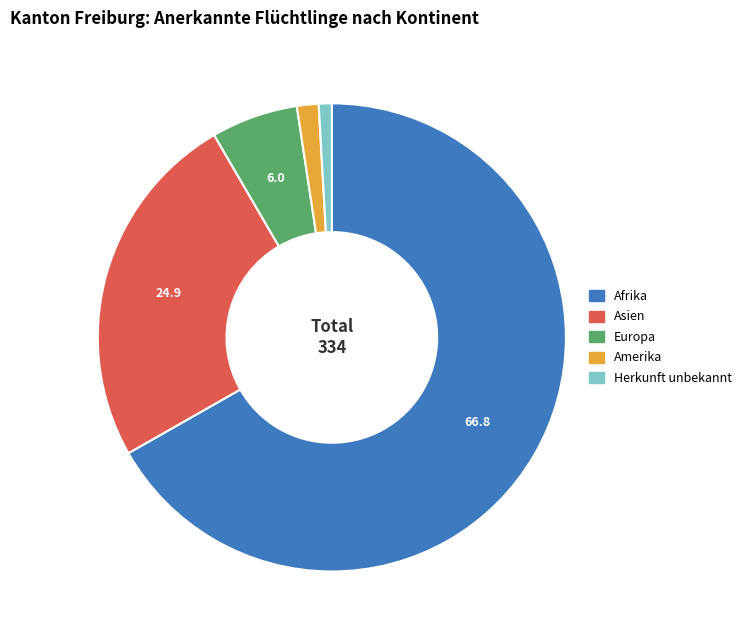

Do Herkunft unbekannt and Europa together represent more than half of the pie?

No